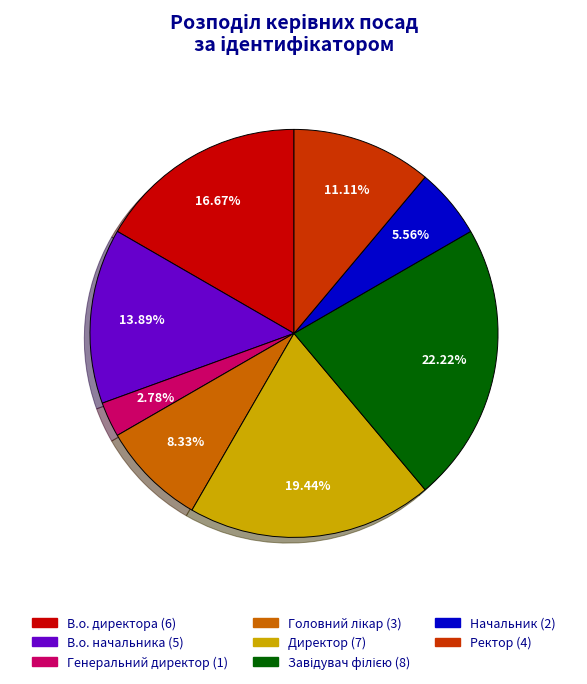

To the nearest percent, what is the combined percentage of Генеральний директор and В.о. начальника?

17%